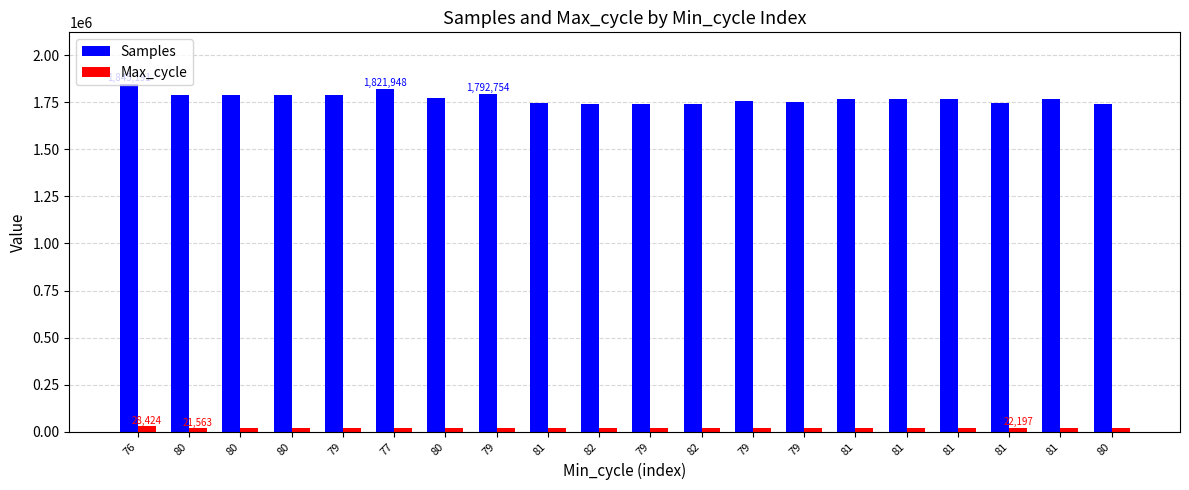

What are all the series names shown in the legend?

Samples, Max_cycle